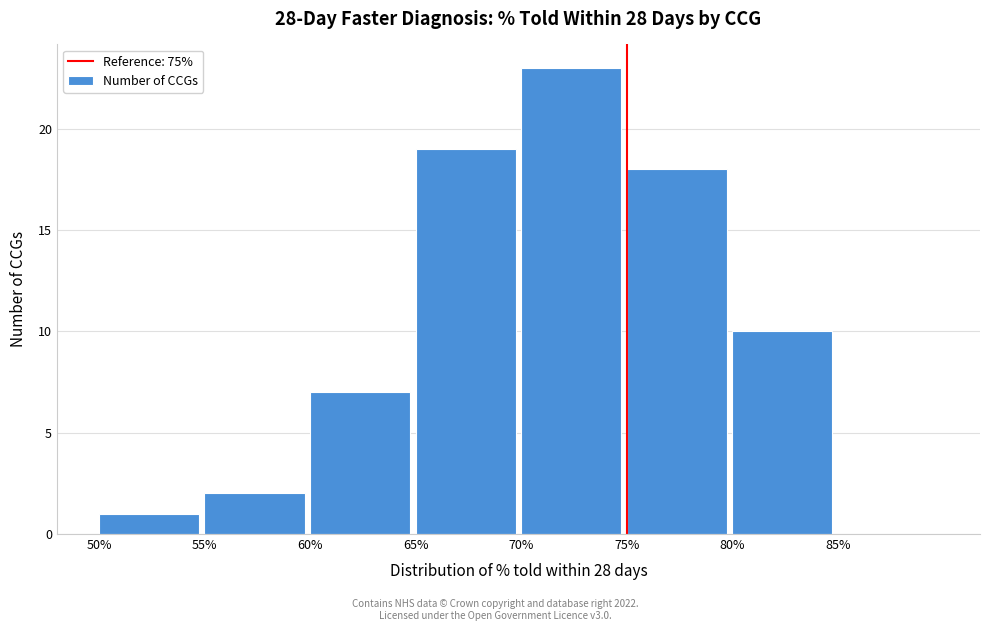

Reading left to right, what are all the values shown in this chart?

50%=1	55%=2	60%=7	65%=19	70%=23	75%=18	80%=10	85%=0